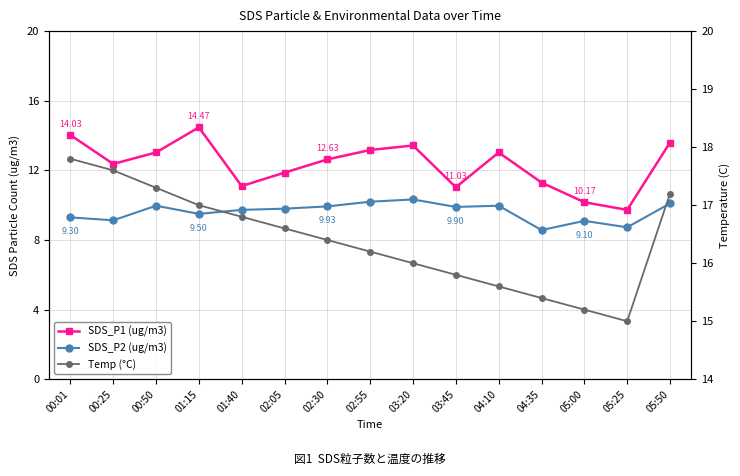

How many values in the SDS_P1 (ug/m3) series exceed 12?

9